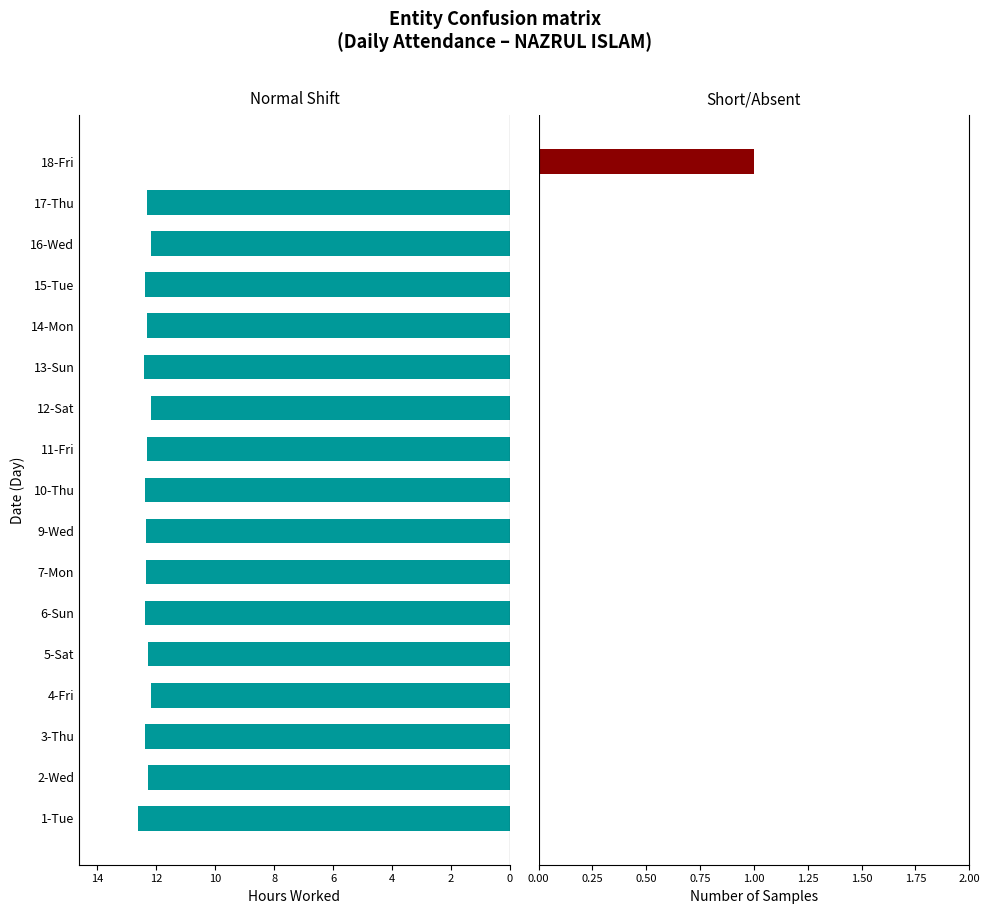

Reading left to right, transcribe all the data shown in this chart.

Normal Shift: 12.6	12.3	12.4	12.2	12.3	12.4	12.4	12.3	12.4	12.3	12.2	12.4	12.3	12.4	12.2	12.3	0.0
Short/Absent: 0.0	0.0	0.0	0.0	0.0	0.0	0.0	0.0	0.0	0.0	0.0	0.0	0.0	0.0	0.0	0.0	1.0